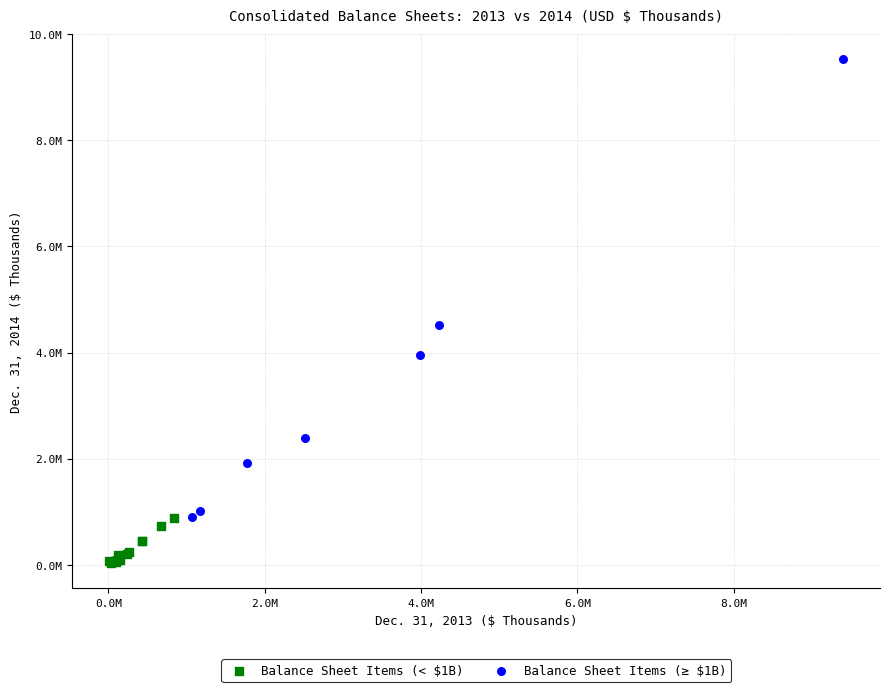

Which series reaches the maximum Y coordinate?

Balance Sheet Items (≥ $1B)